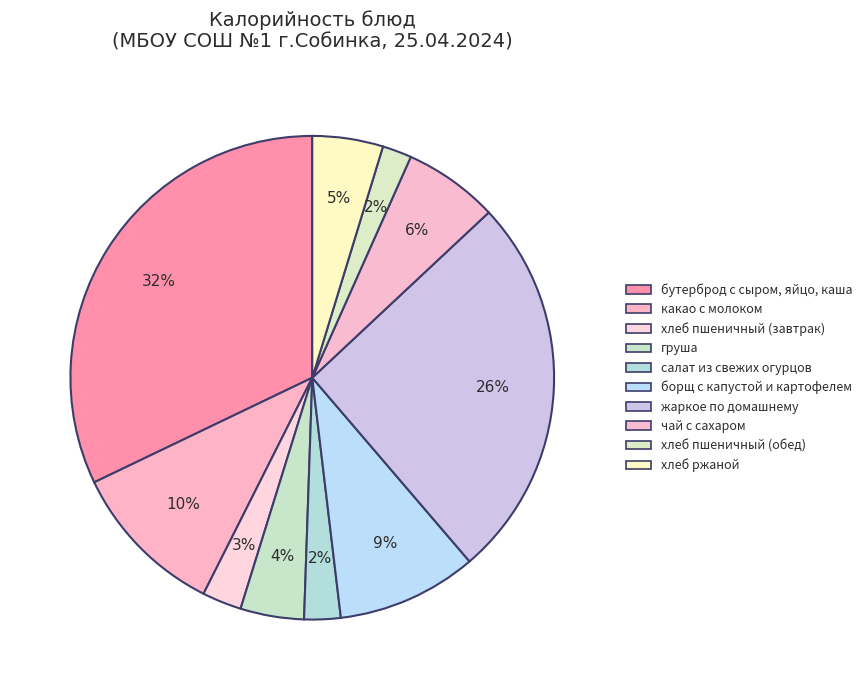

Is there any slice that represents more than half of the pie?

No